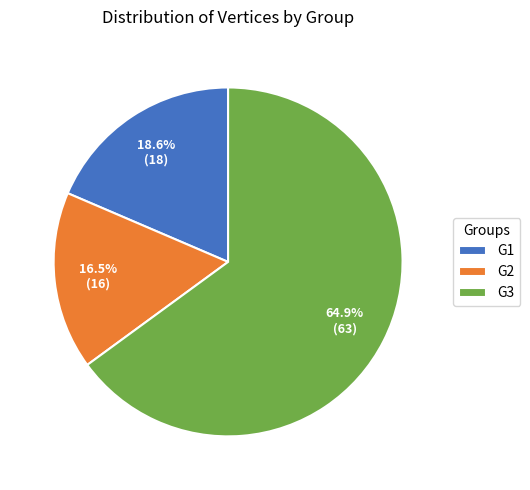

Does any single category account for the majority?

Yes